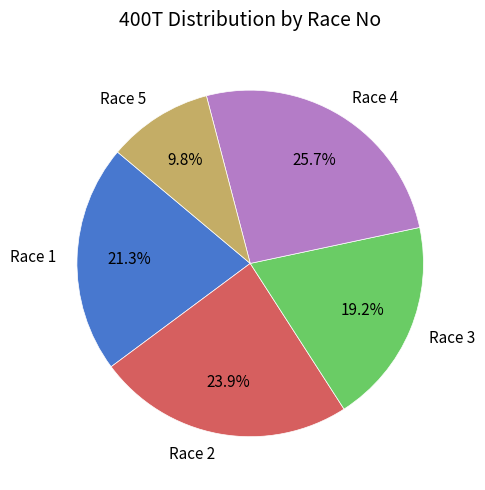

Which slice is the smallest?

Race 5